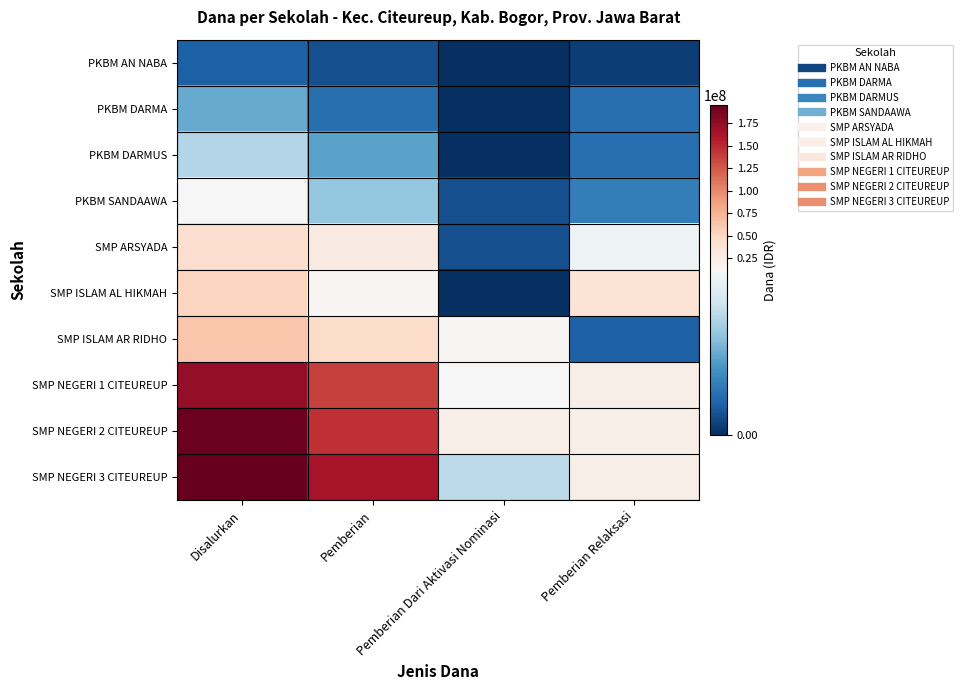

Reading right to left, transcribe all the data shown in this chart.

PKBM AN NABA: Pemberian Relaksasi=750000	Pemberian Dari Aktivasi Nominasi=0	Pemberian=1500000	Disalurkan=2250000
PKBM DARMA: Pemberian Relaksasi=3000000	Pemberian Dari Aktivasi Nominasi=0	Pemberian=3000000	Disalurkan=6000000
PKBM DARMUS: Pemberian Relaksasi=3000000	Pemberian Dari Aktivasi Nominasi=0	Pemberian=5625000	Disalurkan=8625000
PKBM SANDAAWA: Pemberian Relaksasi=3750000	Pemberian Dari Aktivasi Nominasi=1500000	Pemberian=7500000	Disalurkan=12750000
SMP ARSYADA: Pemberian Relaksasi=11625000	Pemberian Dari Aktivasi Nominasi=1500000	Pemberian=29250000	Disalurkan=42375000
SMP ISLAM AL HIKMAH: Pemberian Relaksasi=36750000	Pemberian Dari Aktivasi Nominasi=0	Pemberian=15375000	Disalurkan=52125000
SMP ISLAM AR RIDHO: Pemberian Relaksasi=2250000	Pemberian Dari Aktivasi Nominasi=15000000	Pemberian=45750000	Disalurkan=63000000
SMP NEGERI 1 CITEUREUP: Pemberian Relaksasi=22875000	Pemberian Dari Aktivasi Nominasi=13125000	Pemberian=136500000	Disalurkan=172500000
SMP NEGERI 2 CITEUREUP: Pemberian Relaksasi=22875000	Pemberian Dari Aktivasi Nominasi=22500000	Pemberian=146250000	Disalurkan=191625000
SMP NEGERI 3 CITEUREUP: Pemberian Relaksasi=22875000	Pemberian Dari Aktivasi Nominasi=9000000	Pemberian=163125000	Disalurkan=195000000